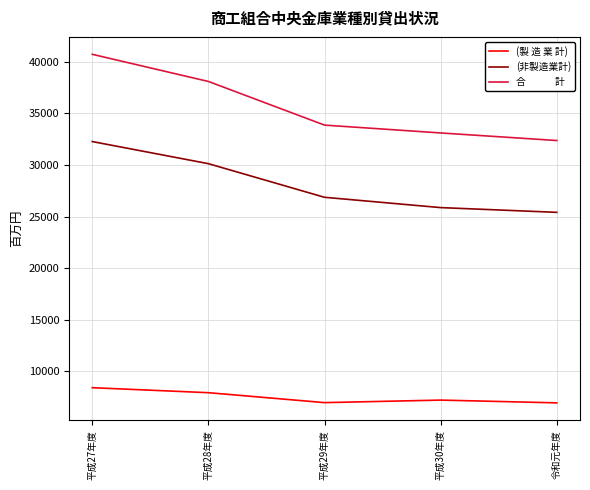

What is the difference between the highest and lowest values at 平成28年度?

30157